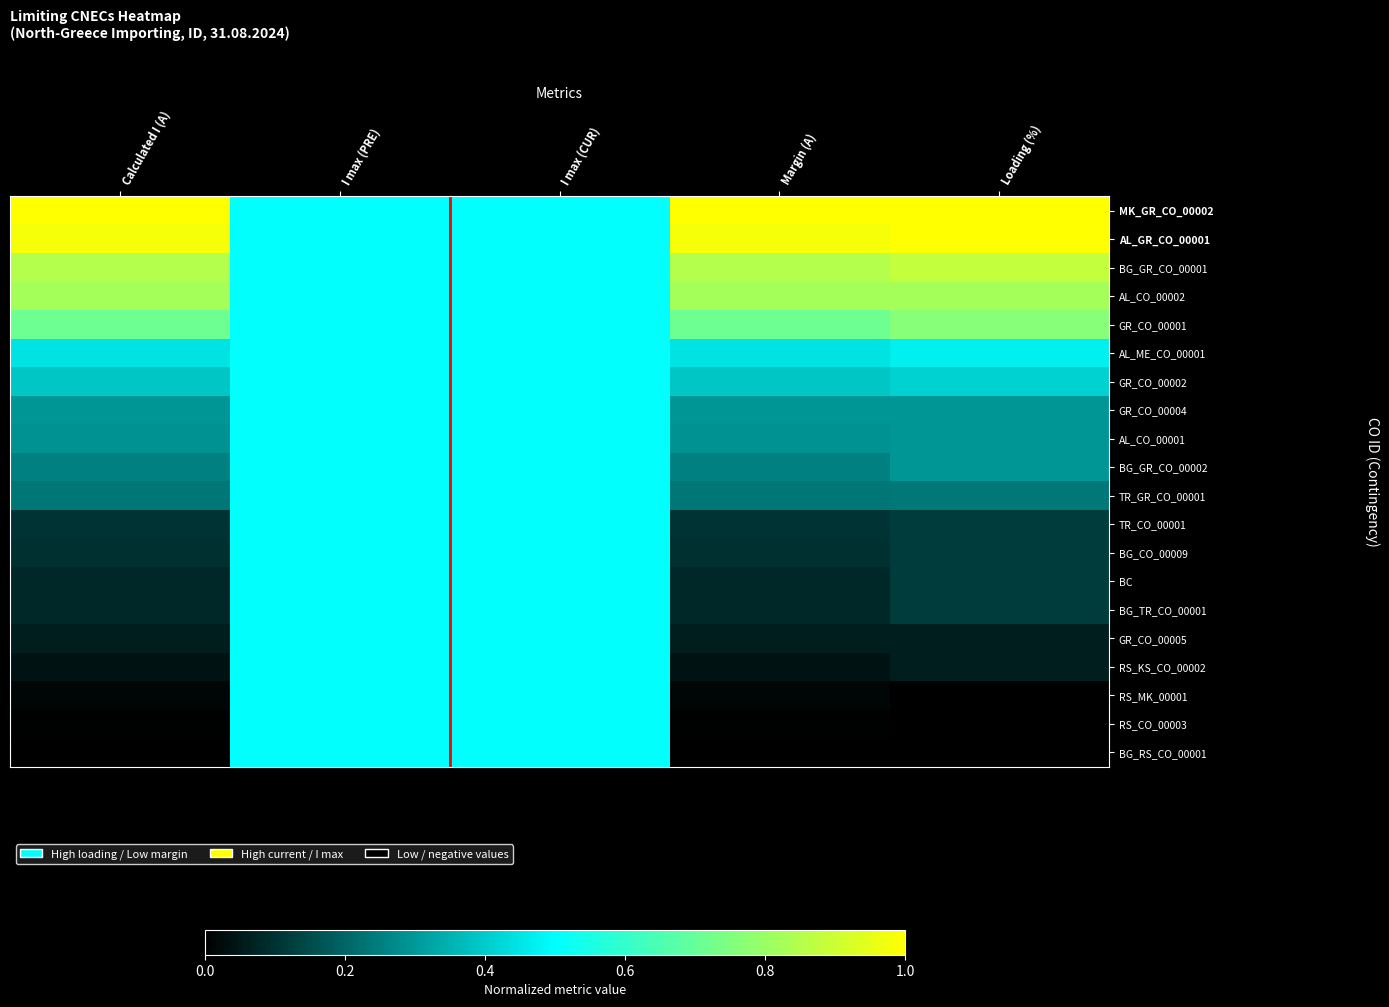

Reading left to right, extract all data points from this chart.

MK_GR_CO_00002: Calculated I (A)=1.0	I max (PRE)=0.5	I max (CUR)=0.5	Margin (A)=1.0	Loading (%)=1.0
AL_GR_CO_00001: Calculated I (A)=1.0	I max (PRE)=0.5	I max (CUR)=0.5	Margin (A)=1.0	Loading (%)=1.0
BG_GR_CO_00001: Calculated I (A)=0.8	I max (PRE)=0.5	I max (CUR)=0.5	Margin (A)=0.8	Loading (%)=0.9
AL_CO_00002: Calculated I (A)=0.8	I max (PRE)=0.5	I max (CUR)=0.5	Margin (A)=0.8	Loading (%)=0.8
GR_CO_00001: Calculated I (A)=0.7	I max (PRE)=0.5	I max (CUR)=0.5	Margin (A)=0.7	Loading (%)=0.8
AL_ME_CO_00001: Calculated I (A)=0.4	I max (PRE)=0.5	I max (CUR)=0.5	Margin (A)=0.4	Loading (%)=0.5
GR_CO_00002: Calculated I (A)=0.4	I max (PRE)=0.5	I max (CUR)=0.5	Margin (A)=0.4	Loading (%)=0.4
GR_CO_00004: Calculated I (A)=0.3	I max (PRE)=0.5	I max (CUR)=0.5	Margin (A)=0.3	Loading (%)=0.3
AL_CO_00001: Calculated I (A)=0.3	I max (PRE)=0.5	I max (CUR)=0.5	Margin (A)=0.3	Loading (%)=0.3
BG_GR_CO_00002: Calculated I (A)=0.3	I max (PRE)=0.5	I max (CUR)=0.5	Margin (A)=0.3	Loading (%)=0.3
TR_GR_CO_00001: Calculated I (A)=0.2	I max (PRE)=0.5	I max (CUR)=0.5	Margin (A)=0.2	Loading (%)=0.2
TR_CO_00001: Calculated I (A)=0.1	I max (PRE)=0.5	I max (CUR)=0.5	Margin (A)=0.1	Loading (%)=0.1
BG_CO_00009: Calculated I (A)=0.1	I max (PRE)=0.5	I max (CUR)=0.5	Margin (A)=0.1	Loading (%)=0.1
BC: Calculated I (A)=0.1	I max (PRE)=0.5	I max (CUR)=0.5	Margin (A)=0.1	Loading (%)=0.1
BG_TR_CO_00001: Calculated I (A)=0.1	I max (PRE)=0.5	I max (CUR)=0.5	Margin (A)=0.1	Loading (%)=0.1
GR_CO_00005: Calculated I (A)=0.1	I max (PRE)=0.5	I max (CUR)=0.5	Margin (A)=0.1	Loading (%)=0.1
RS_KS_CO_00002: Calculated I (A)=0.0	I max (PRE)=0.5	I max (CUR)=0.5	Margin (A)=0.0	Loading (%)=0.1
RS_MK_00001: Calculated I (A)=0.0	I max (PRE)=0.5	I max (CUR)=0.5	Margin (A)=0.0	Loading (%)=0.0
RS_CO_00003: Calculated I (A)=0.0	I max (PRE)=0.5	I max (CUR)=0.5	Margin (A)=0.0	Loading (%)=0.0
BG_RS_CO_00001: Calculated I (A)=0.0	I max (PRE)=0.5	I max (CUR)=0.5	Margin (A)=0.0	Loading (%)=0.0